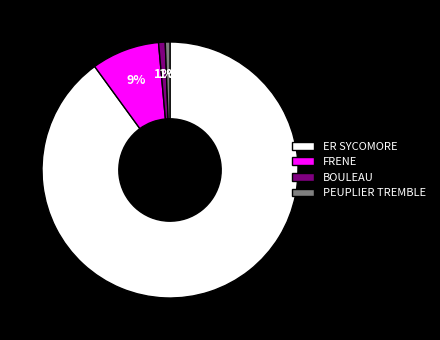

What is the majority slice?

ER SYCOMORE